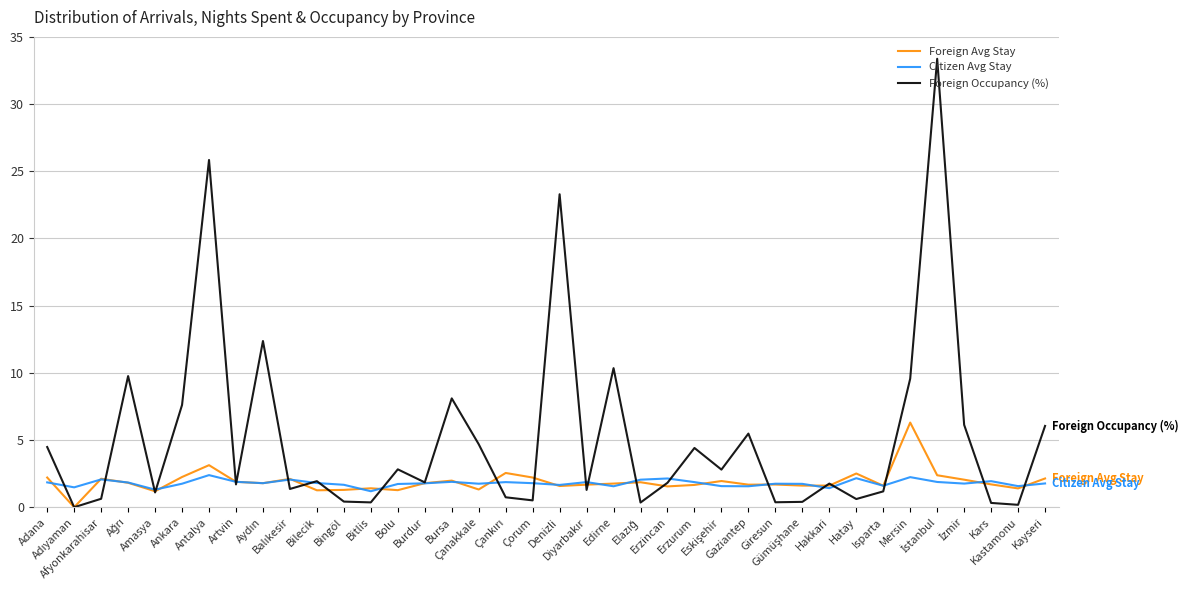

What is the average value of the Foreign Avg Stay series?

1.9